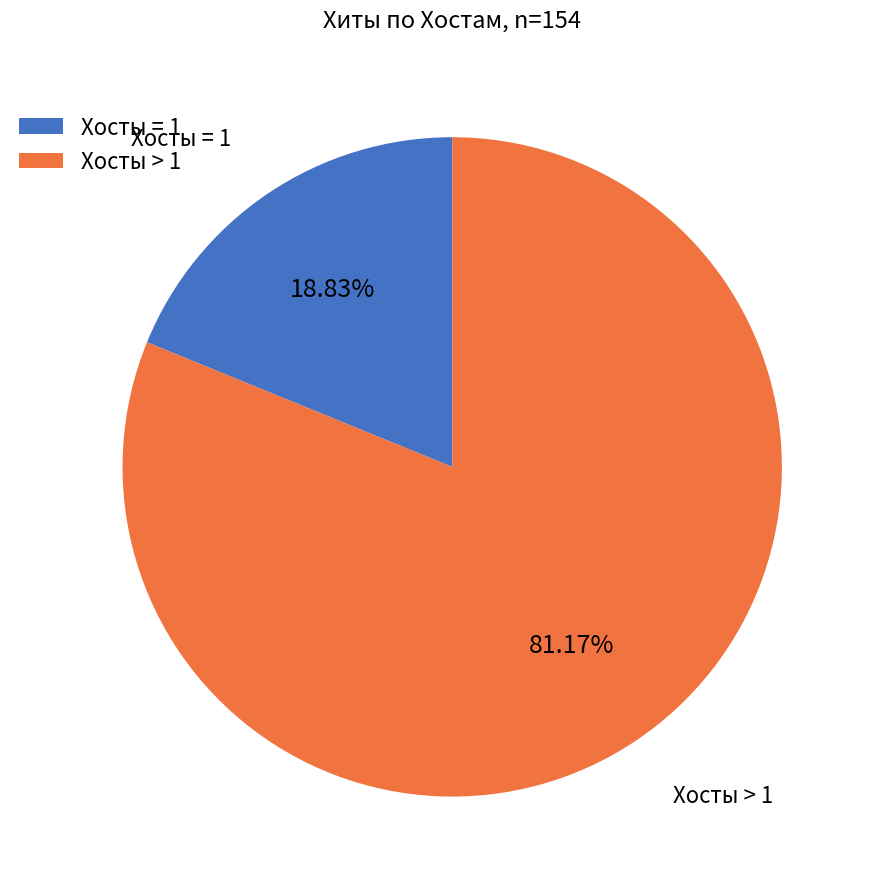

Is there any slice that represents more than half of the pie?

Yes